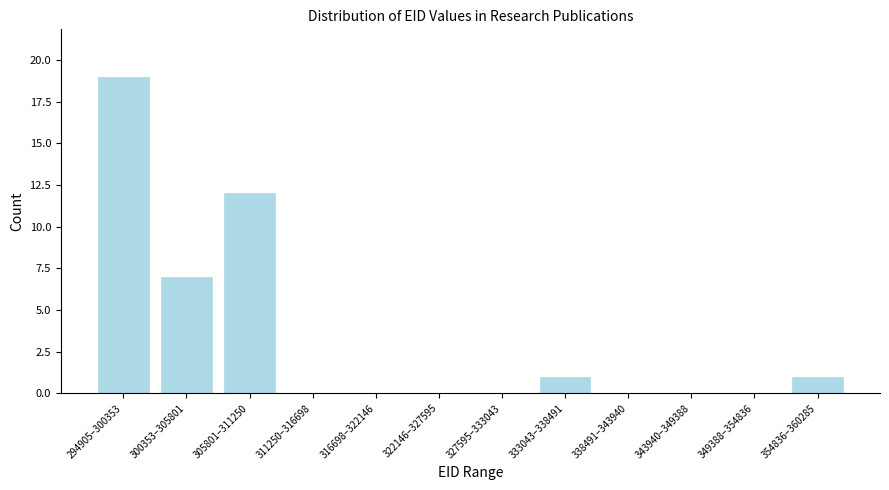

Reading left to right, what are all the values shown in this chart?

294905–300353=19	300353–305801=7	305801–311250=12	311250–316698=0	316698–322146=0	322146–327595=0	327595–333043=0	333043–338491=1	338491–343940=0	343940–349388=0	349388–354836=0	354836–360285=1